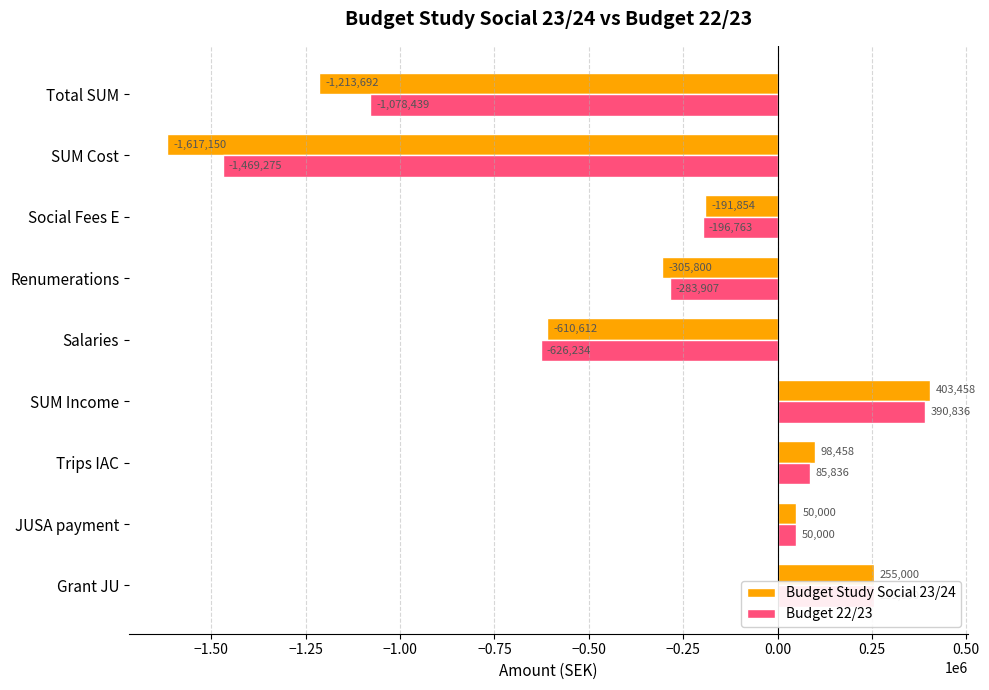

What is the sum of all Budget Study Social 23/24 values?

-3132193.2